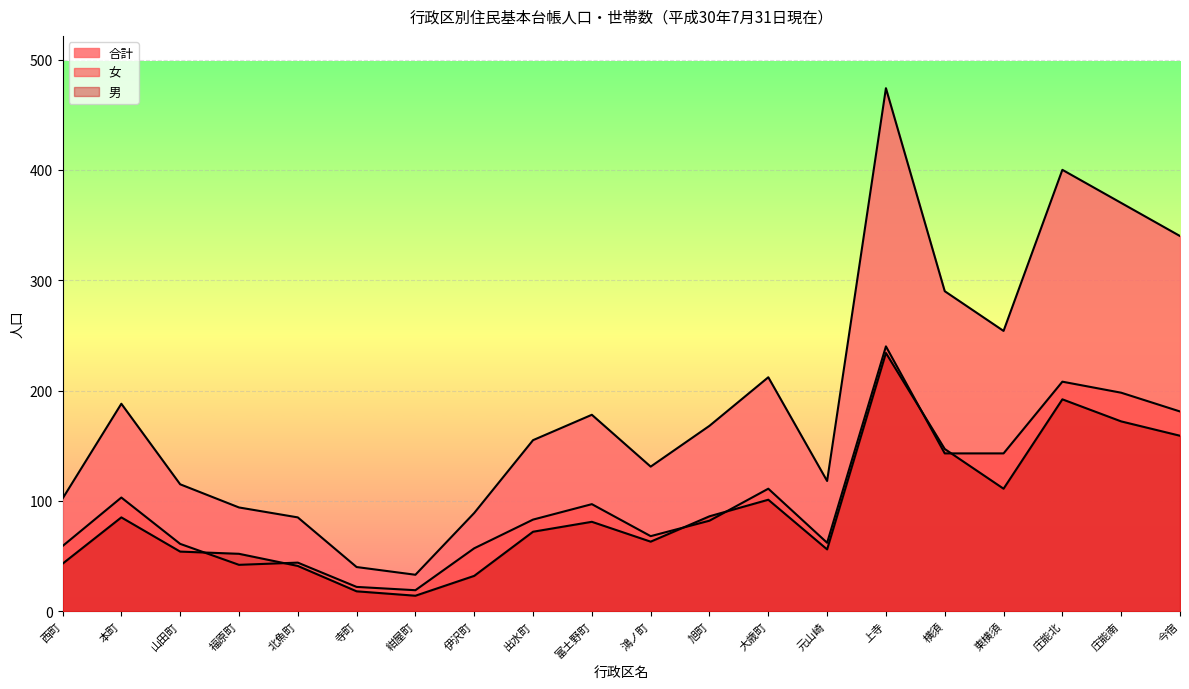

What are all the series names shown in the legend?

女, 合計, 男